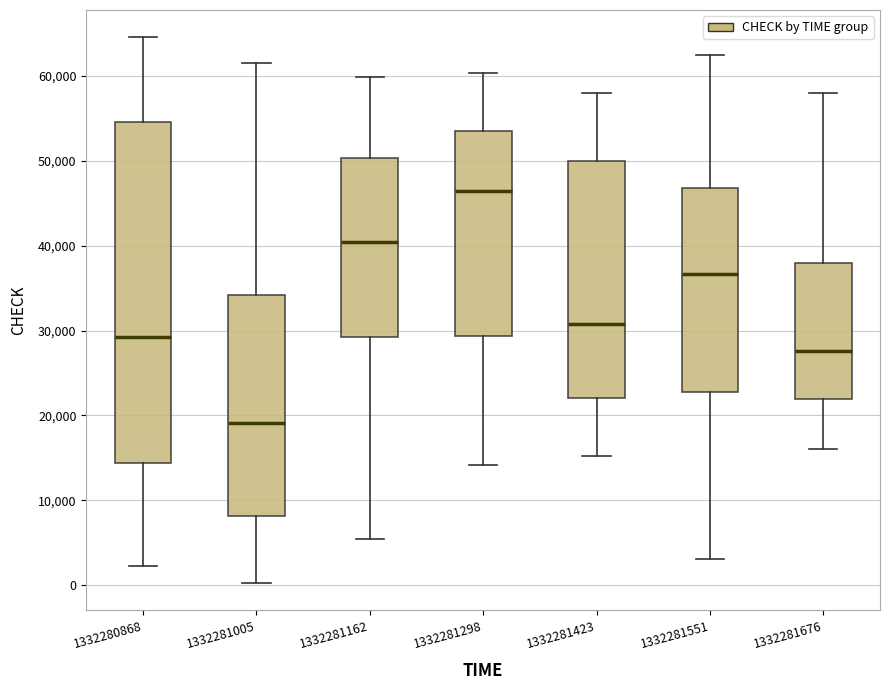

Comparing the boxes themselves (not the whiskers), which one is the tallest?

1332280868